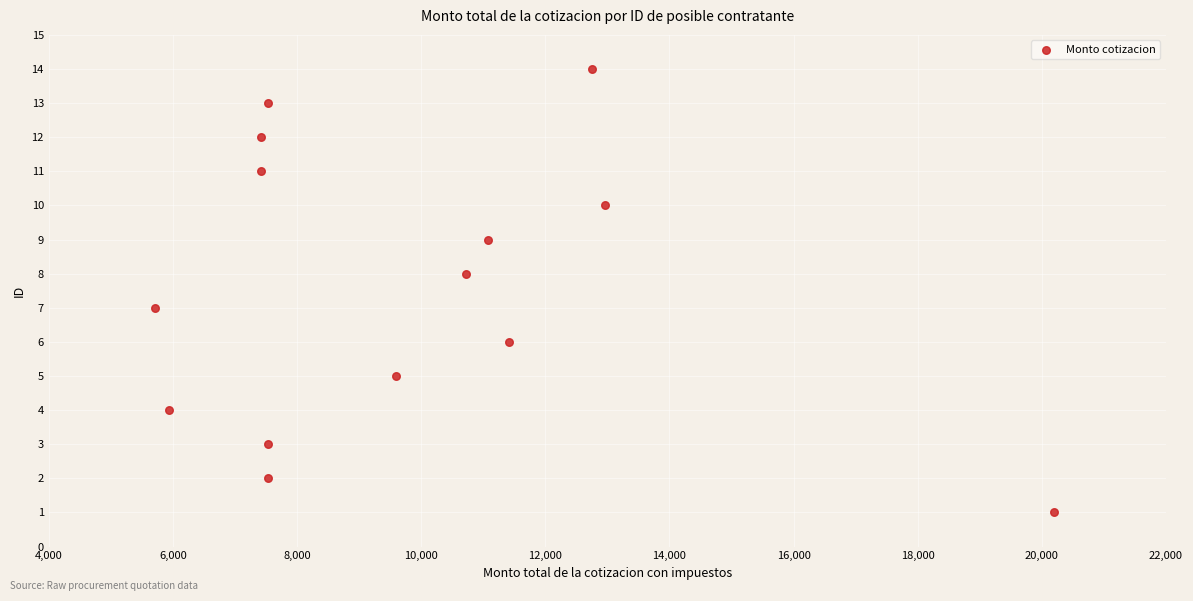

What is the range of Y values (max minus min)?

13